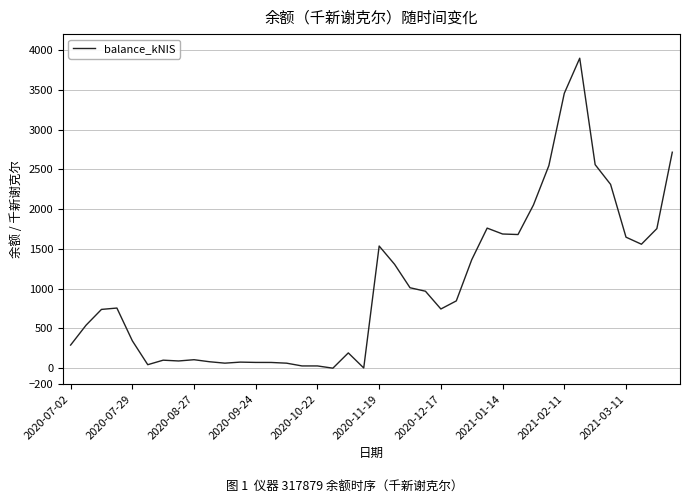

What is the maximum value shown in the chart?

3897.0